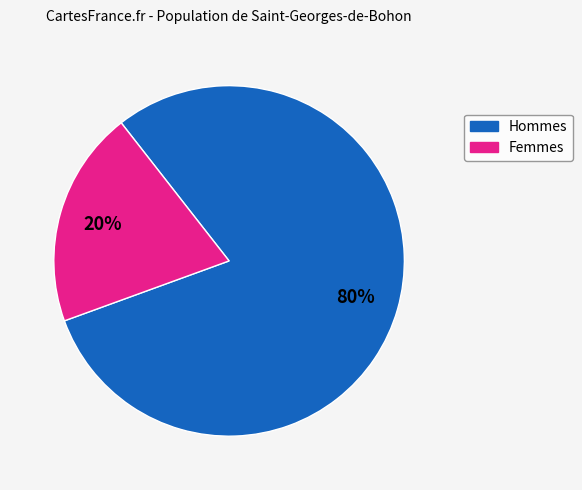

To the nearest percent, what is the average slice percentage?

50%